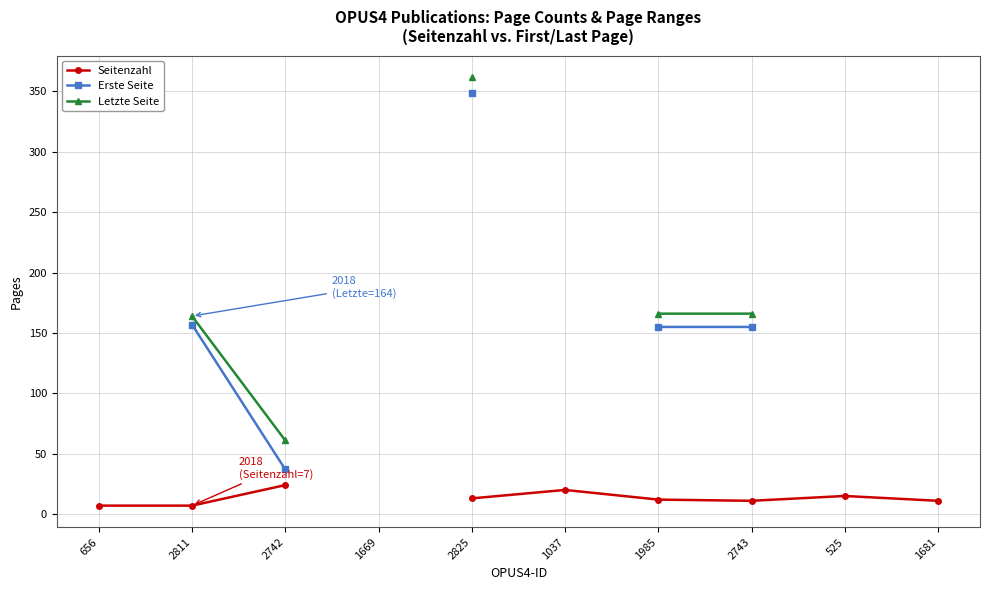

Which series changed the most between 2811 and 2825?

Letzte Seite